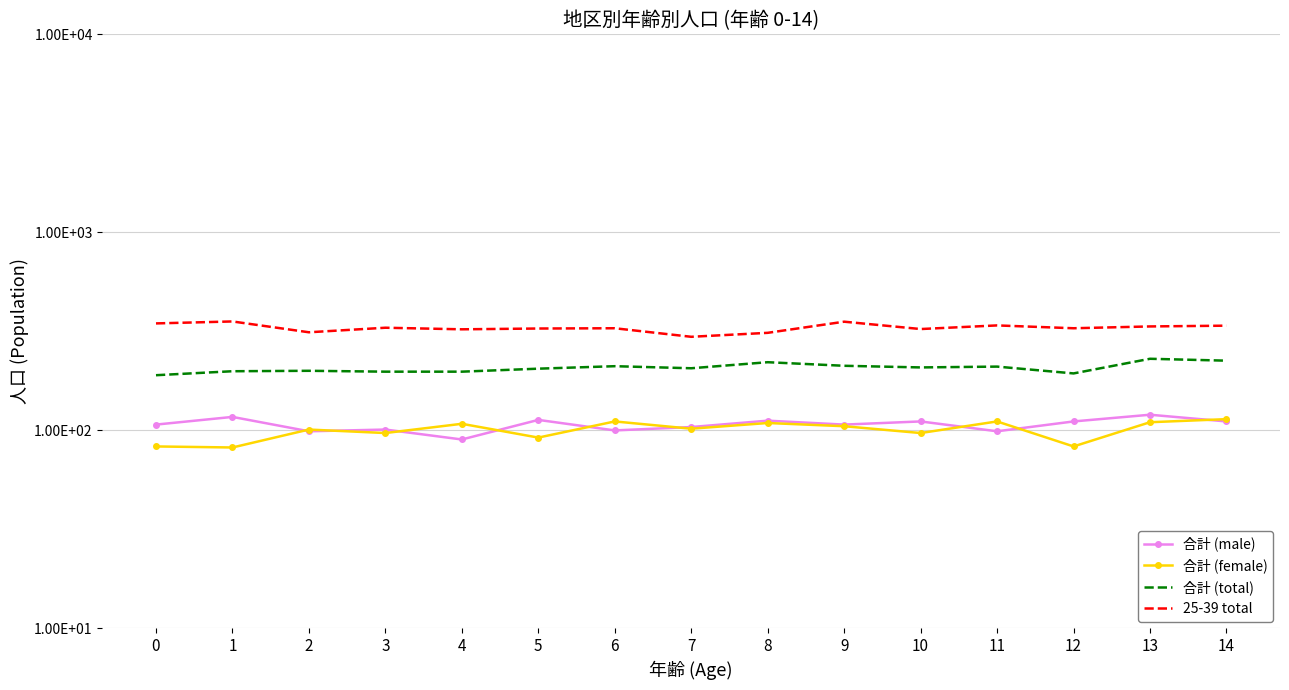

The 合計 (total) series shows 230 at 13. True or false?

True